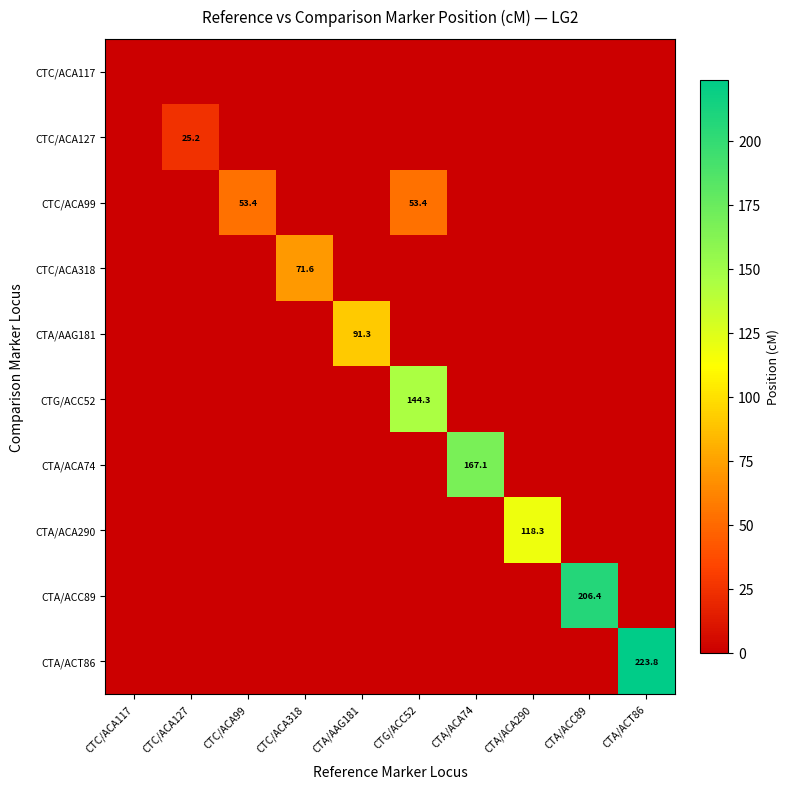

Which has a higher value, CTA/ACT86 or CTC/ACA318?

CTA/ACT86